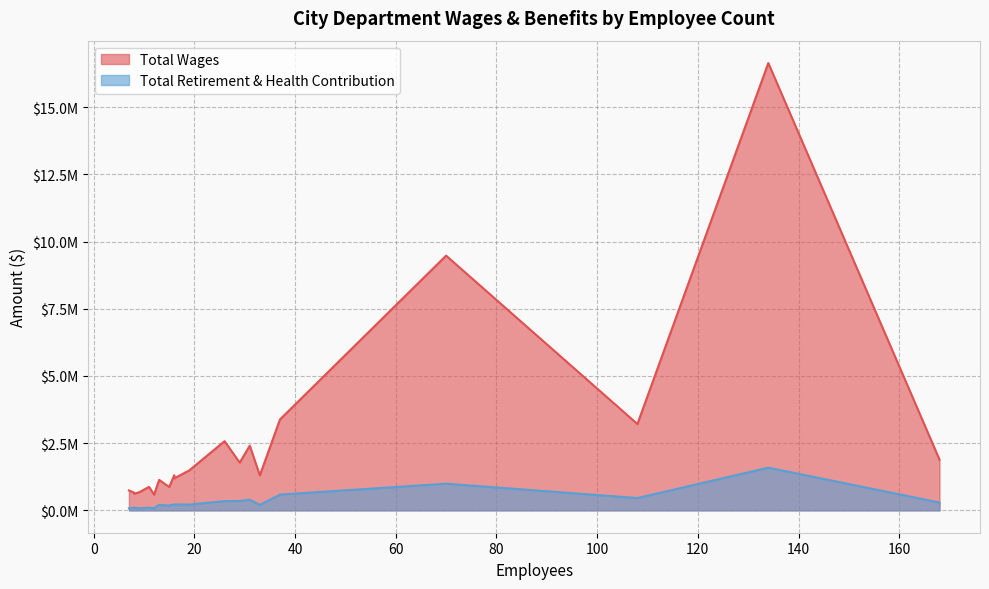

What are all the series names shown in the legend?

Total Wages, Total Retirement & Health Contribution